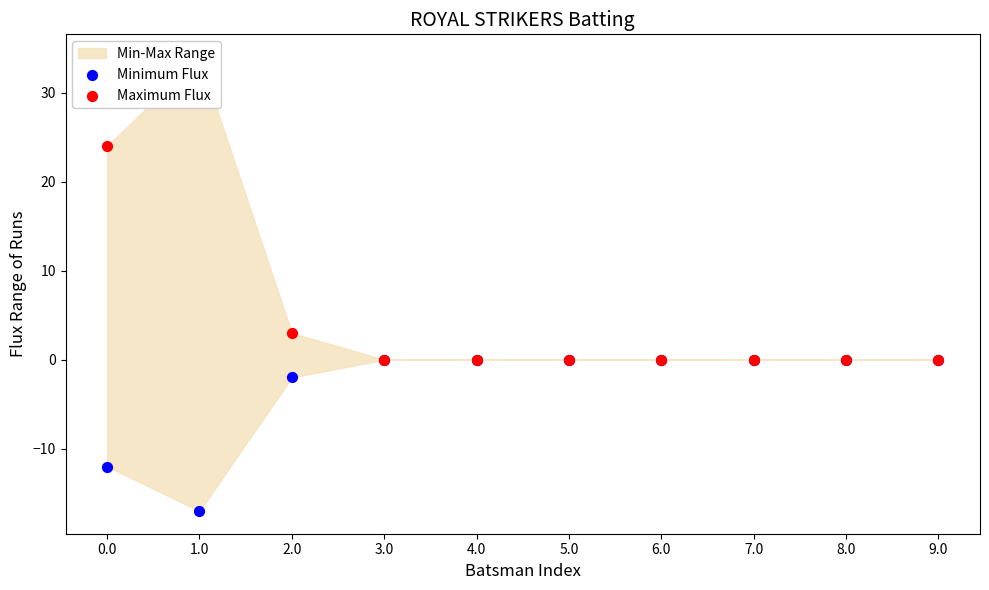

Which series reaches the maximum Y coordinate?

Maximum Flux